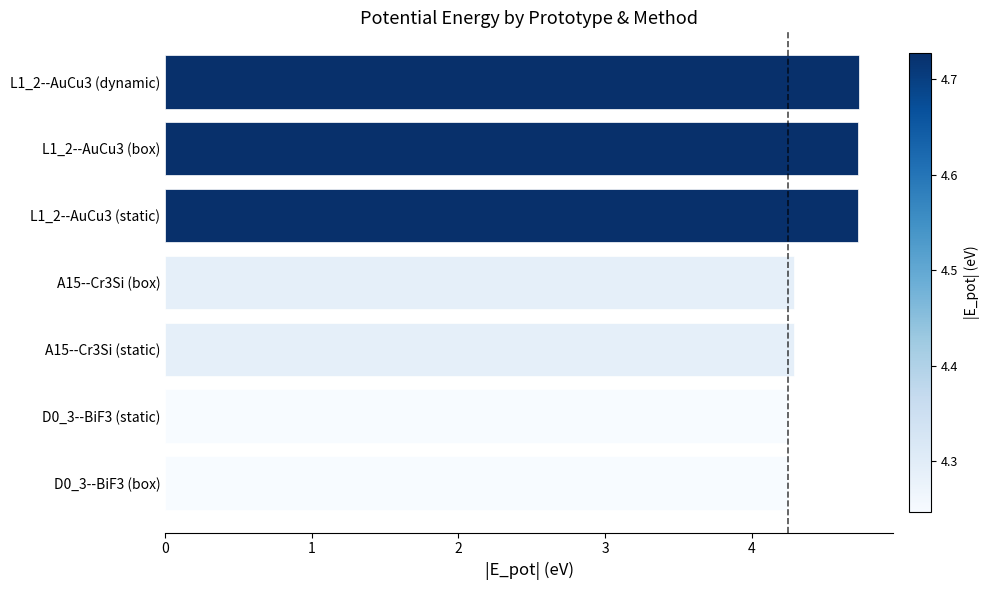

The value at D0_3--BiF3 (static) is 1.4. True or false?

False